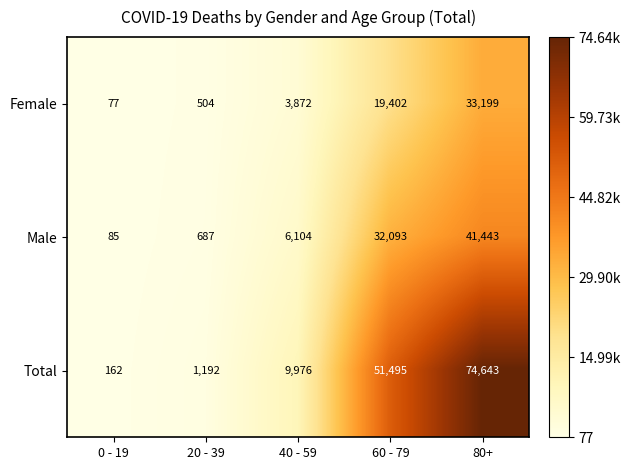

The value of Male at 60 - 79 is 13839. True or false?

False